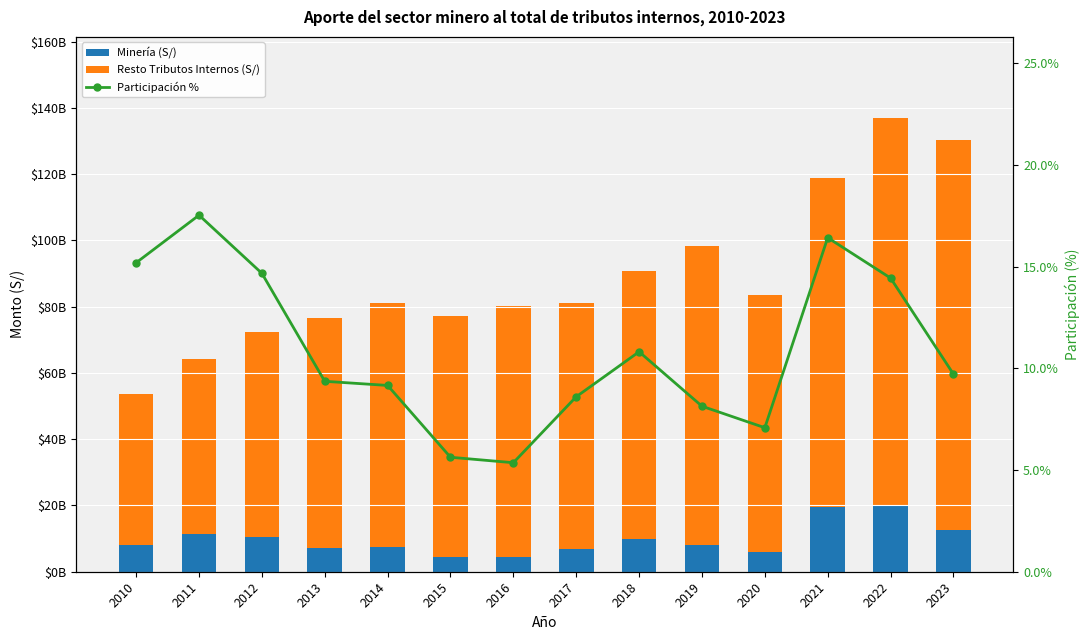

What is the average value of the Resto Tributos Internos (S/) series?

79237126988.4